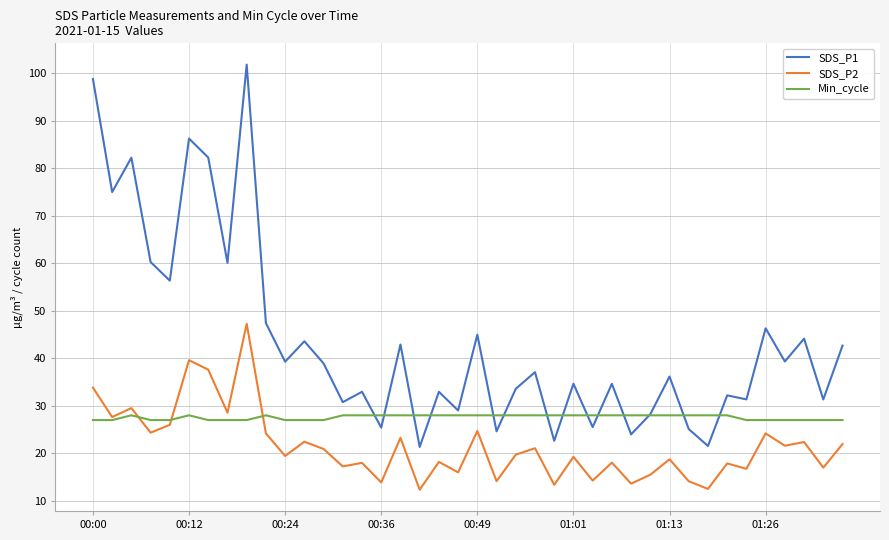

What is the maximum value for SDS_P1?

101.8